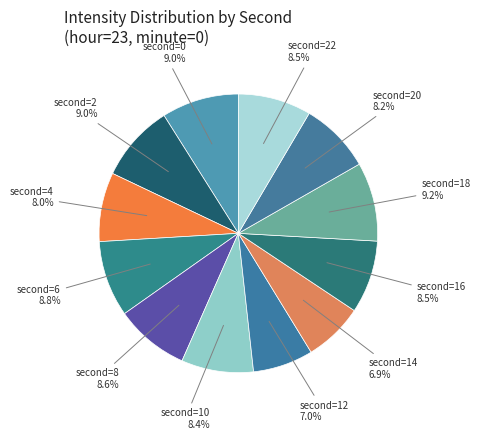

How many segments does this pie chart have?

12